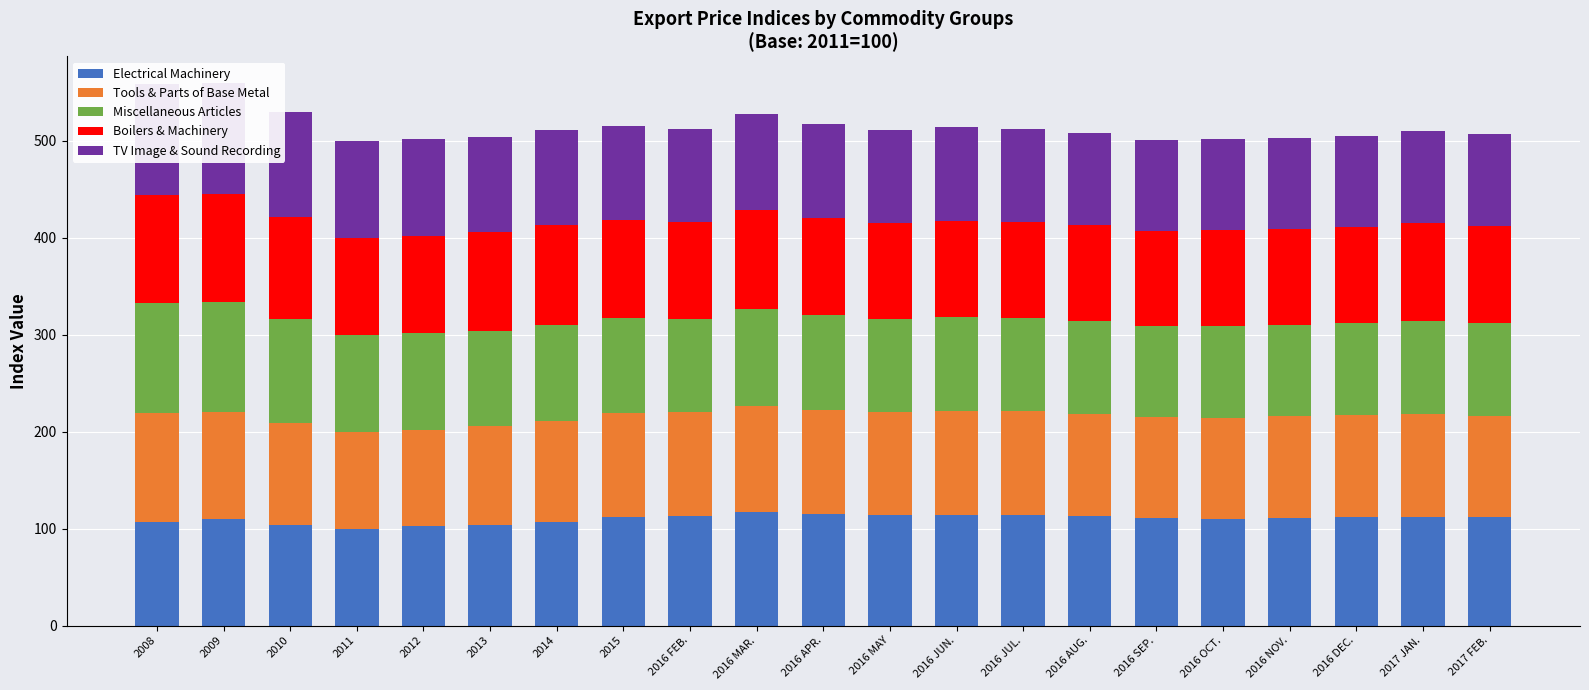

Is the value of Electrical Machinery at 2008 greater than the value of TV Image & Sound Recording at 2016 DEC.?

Yes